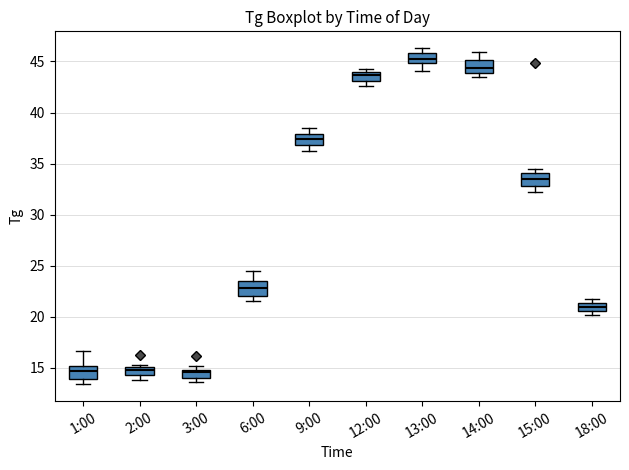

Reading left to right, read every box against the y-axis: the position of its median line, the range the box covers, and the ends of its whiskers. The values are not printed on the chart, so give them approximately, as read against the axis.

1:00: median 14.5, box 14.0 to 15.0, whiskers 13.5 to 16.5
2:00: median 15.0 (inside the box), box 14.5 to 15.0, whiskers 14.0 to 15.5
3:00: median 14.5, box 14.0 to 15.0, whiskers 13.5 to 15.0 (just above the box's upper edge)
6:00: median 23.0, box 22.0 to 23.5, whiskers 21.5 to 24.5
9:00: median 37.5, box 37.0 to 38.0, whiskers 36.0 to 38.5
12:00: median 43.5, box 43.0 to 44.0, whiskers 42.5 to 44.5
13:00: median 45.0 (inside the box), box 45.0 to 46.0, whiskers 44.0 to 46.5
14:00: median 44.5, box 44.0 to 45.0, whiskers 43.5 to 46.0
15:00: median 33.5, box 33.0 to 34.0, whiskers 32.0 to 34.5
18:00: median 21.0, box 20.5 to 21.5, whiskers 20.0 to 22.0